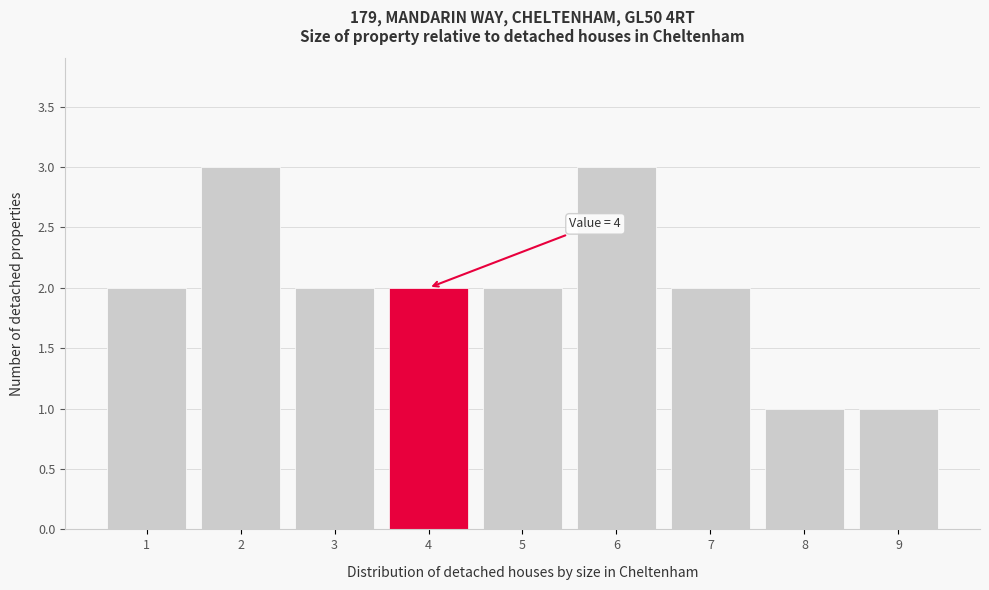

Reading left to right, what are all the values shown in this chart?

2	3	2	2	2	3	2	1	1